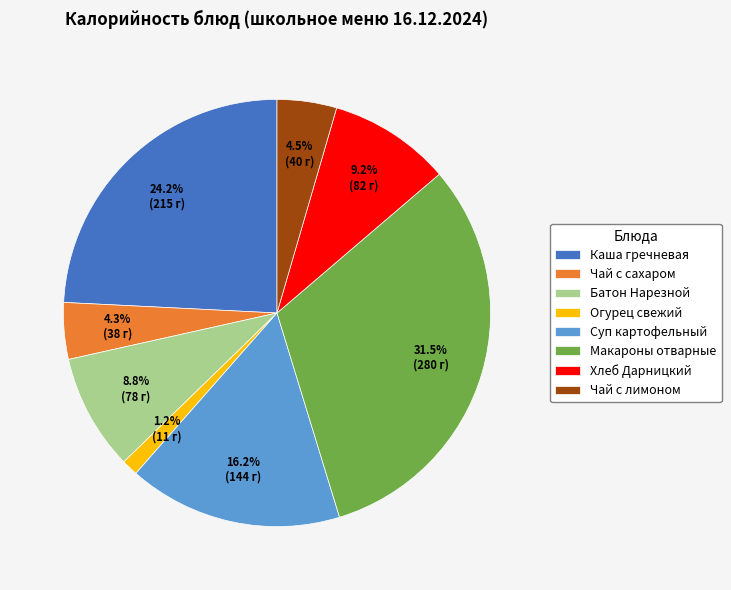

To the nearest percent, what is the difference between the largest and smallest slice percentages?

30%